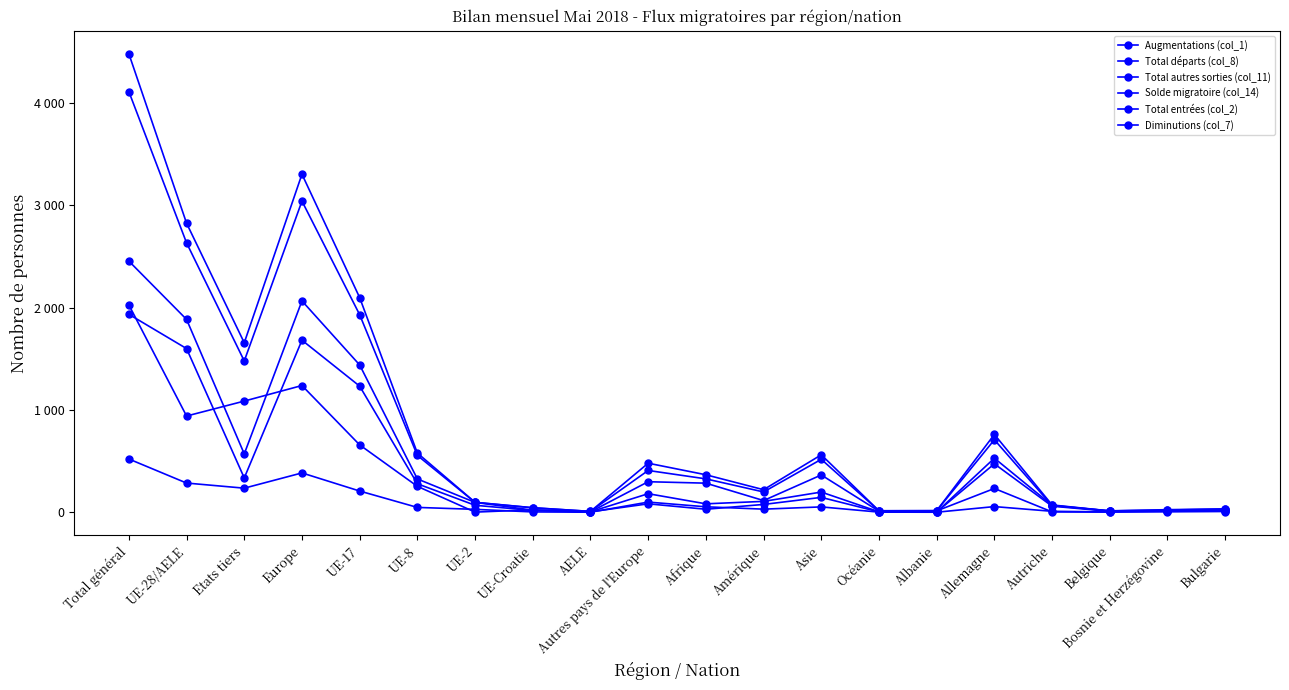

The value of Total entrées (col_2) at Albanie is 15. True or false?

True